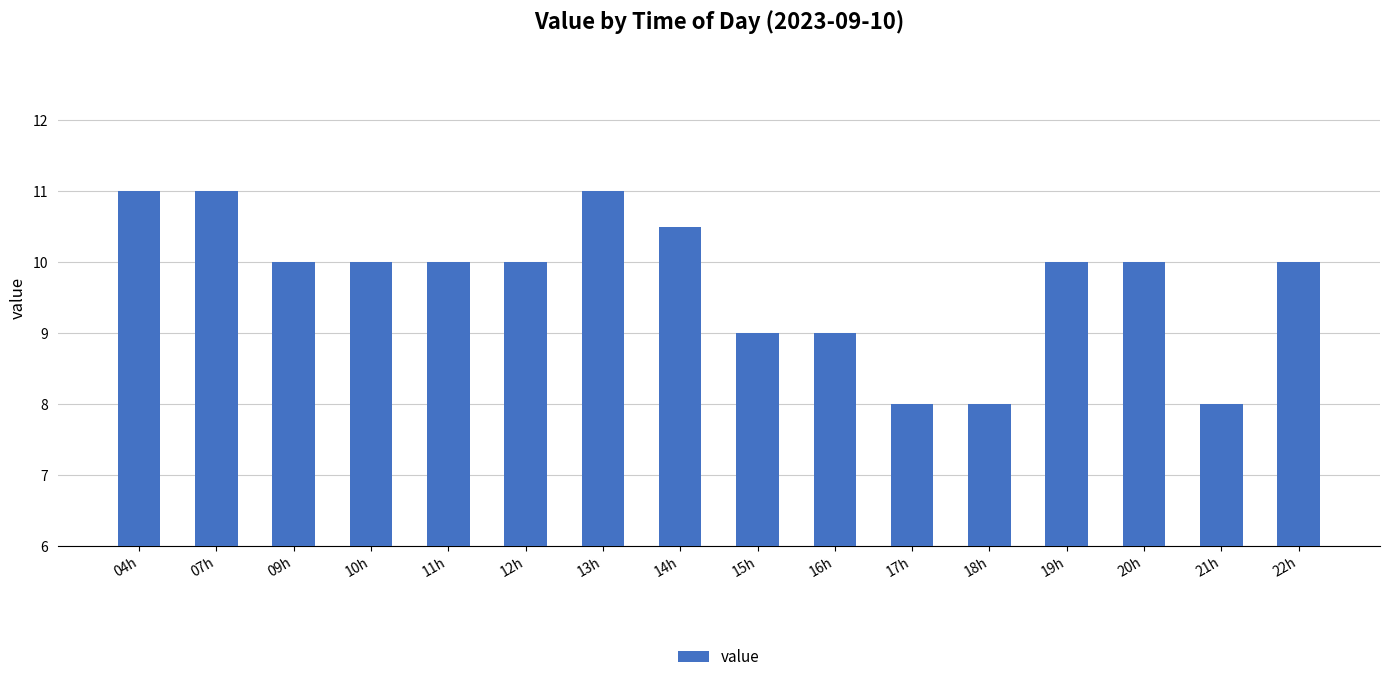

What is the sum of all values?

155.5